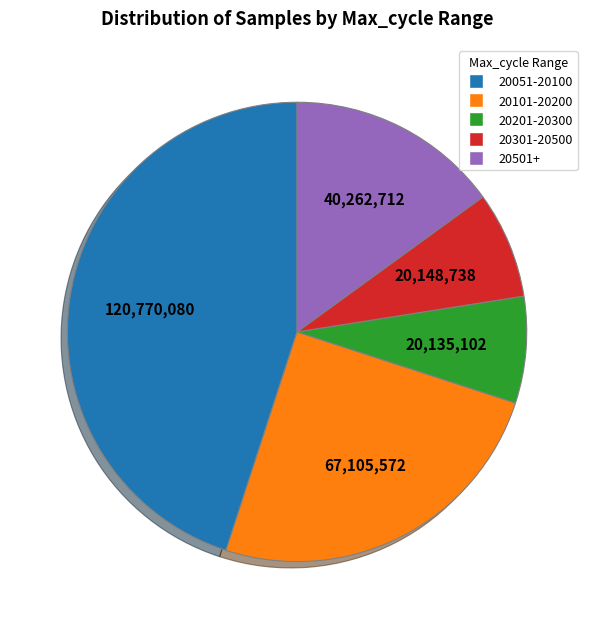

Between 20501+ and 20301-20500, which is larger?

20501+